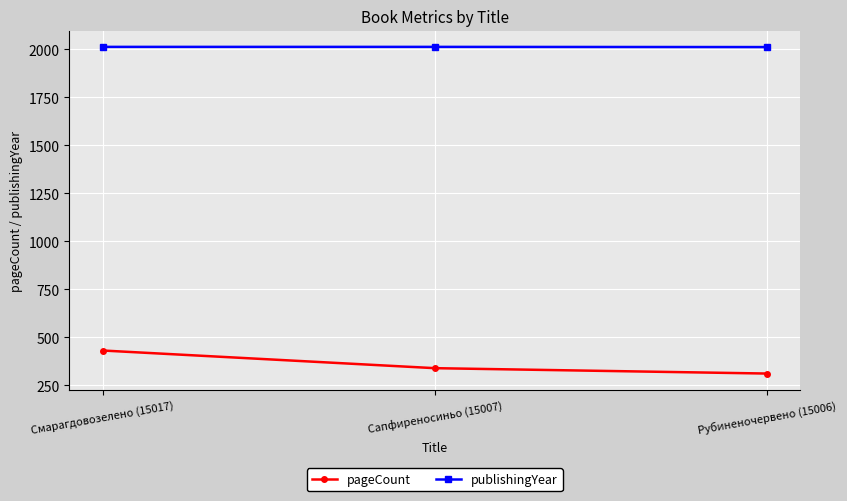

What is the sum of the publishingYear values at Смарагдовозелено (15017) and Рубиненочервено (15006)?

4025